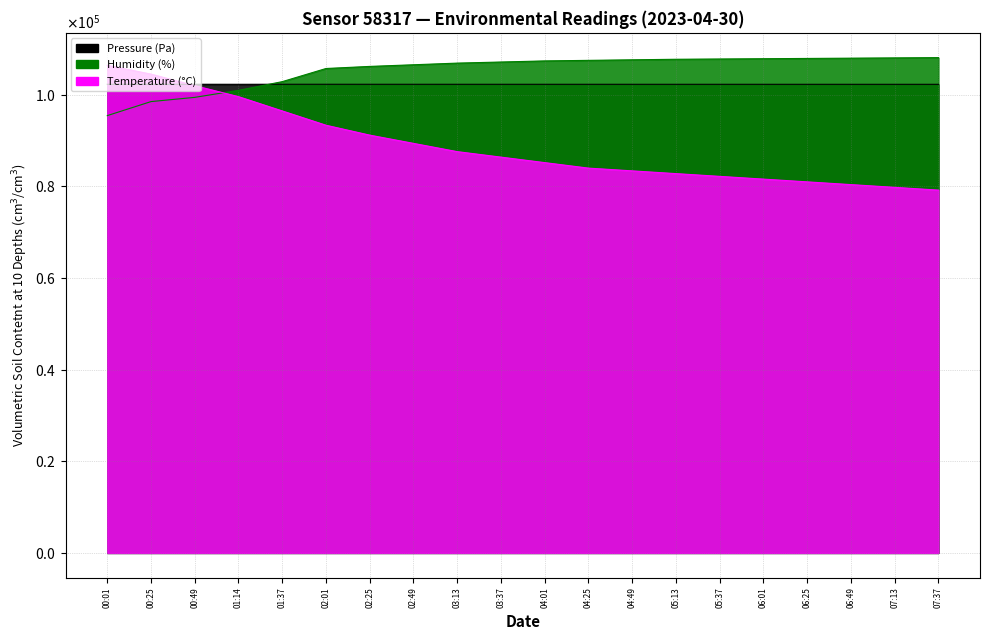

How many values in the pressure series exceed 102297?

10